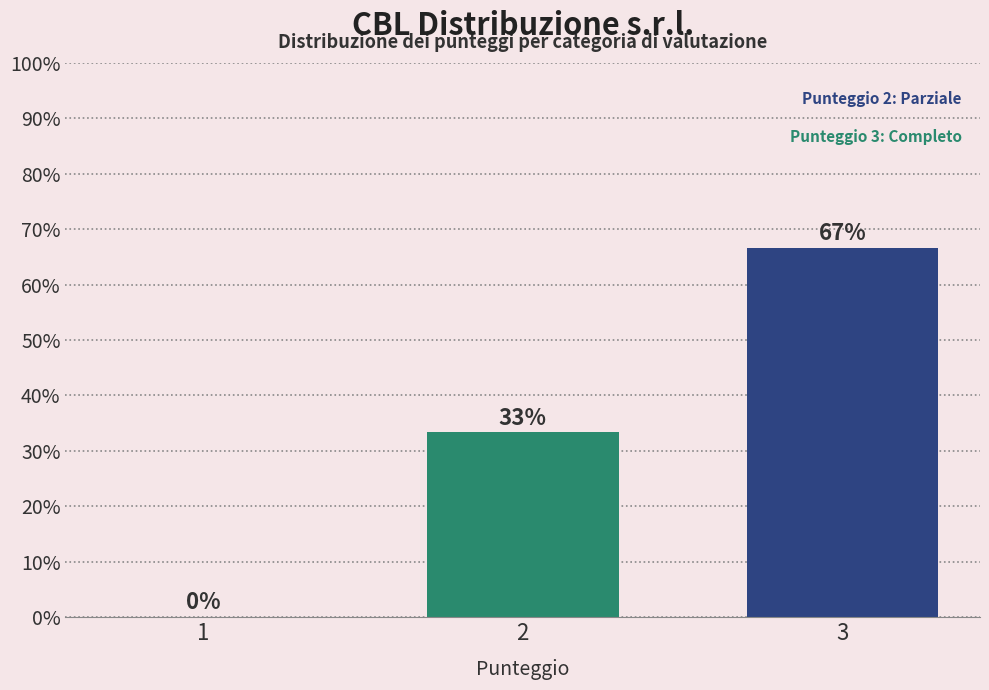

True or false: the data shows 11.0 at 2.

False